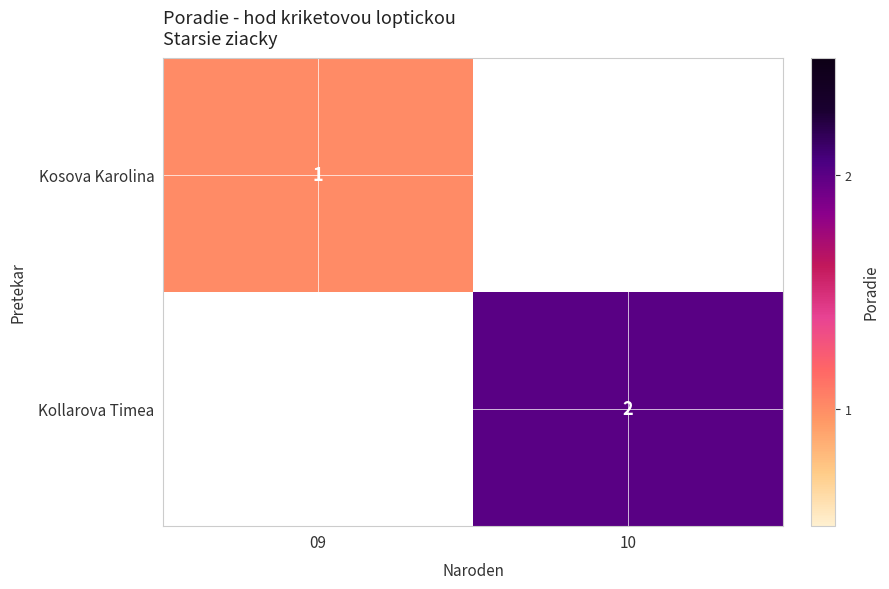

The Kosova Karolina series shows 1 at 09. True or false?

True